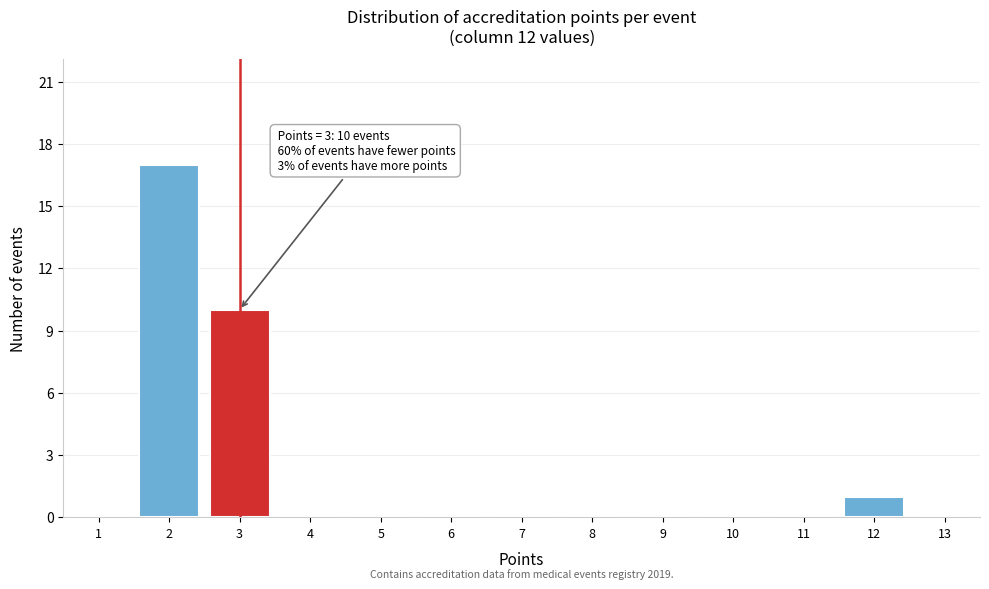

Which range on the x-axis has the tallest bar?

1.5 to 2.5